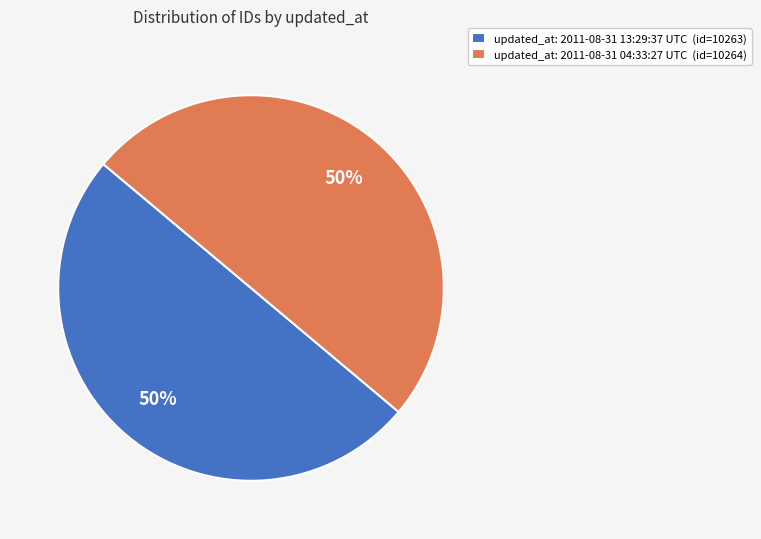

Is it true that updated_at: 2011-08-31 04:33:27 UTC (id=10264) is 50% of the pie?

True